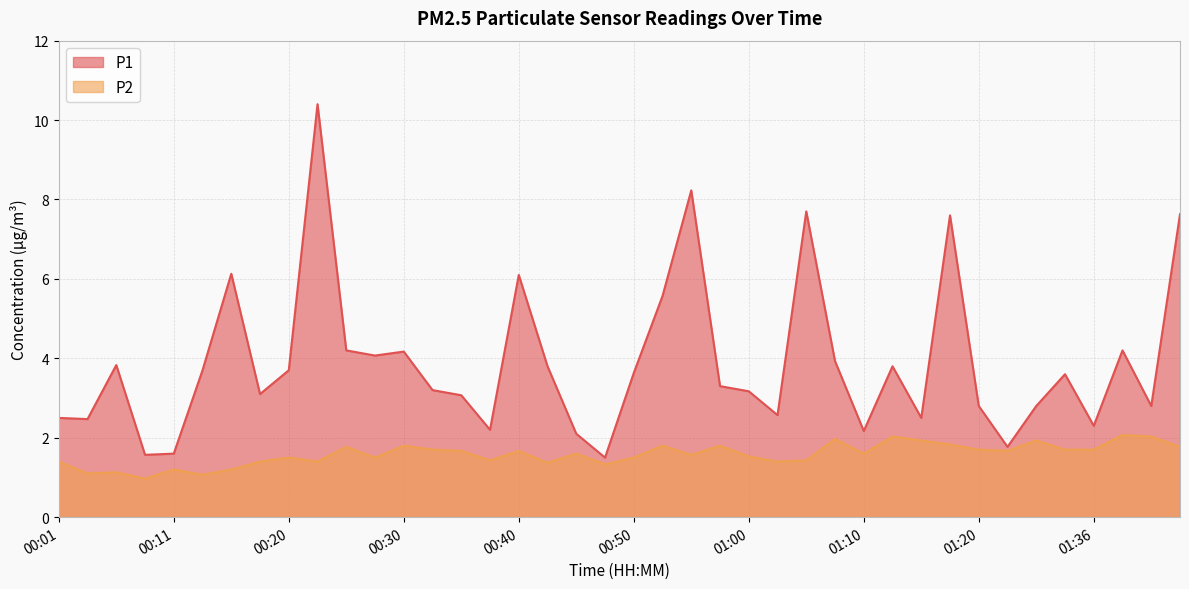

What is the spread (max minus min) of values at 00:11?

0.4